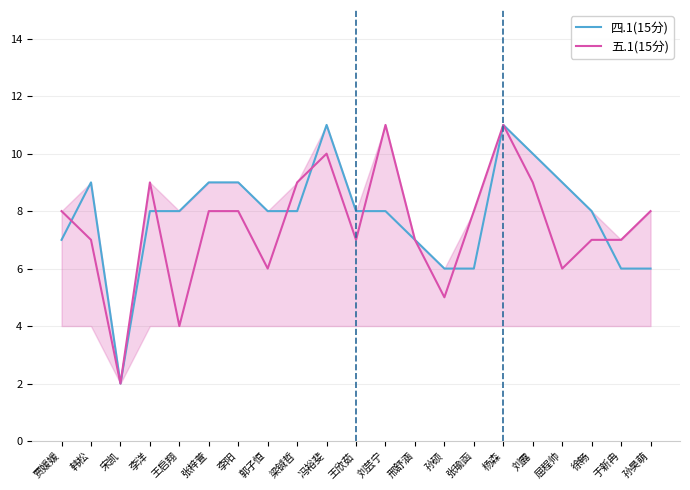

The 四.1(15分) series shows 10 at 刘露. True or false?

True